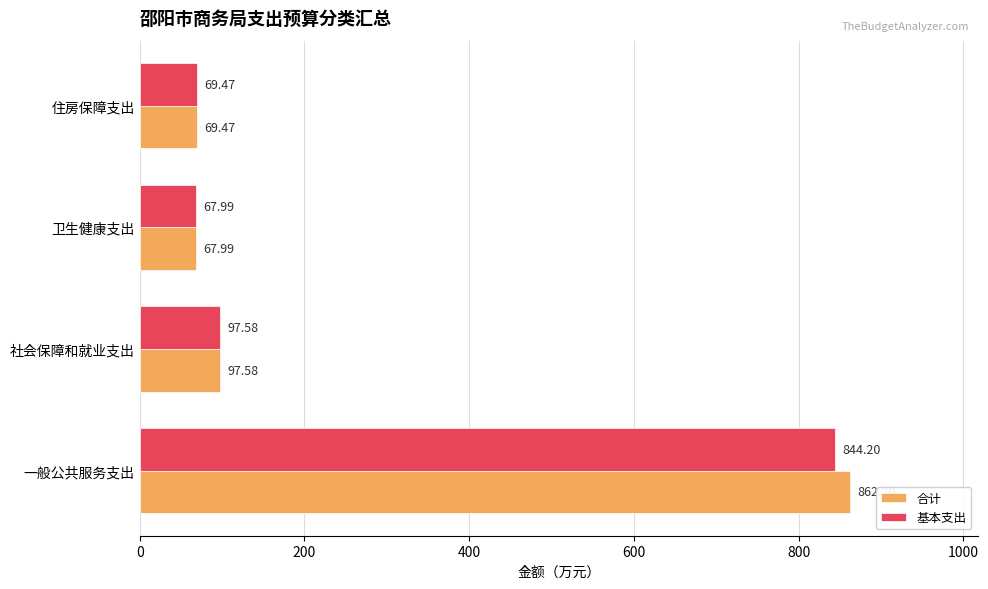

What is the total value across all series at 卫生健康支出?

136.0